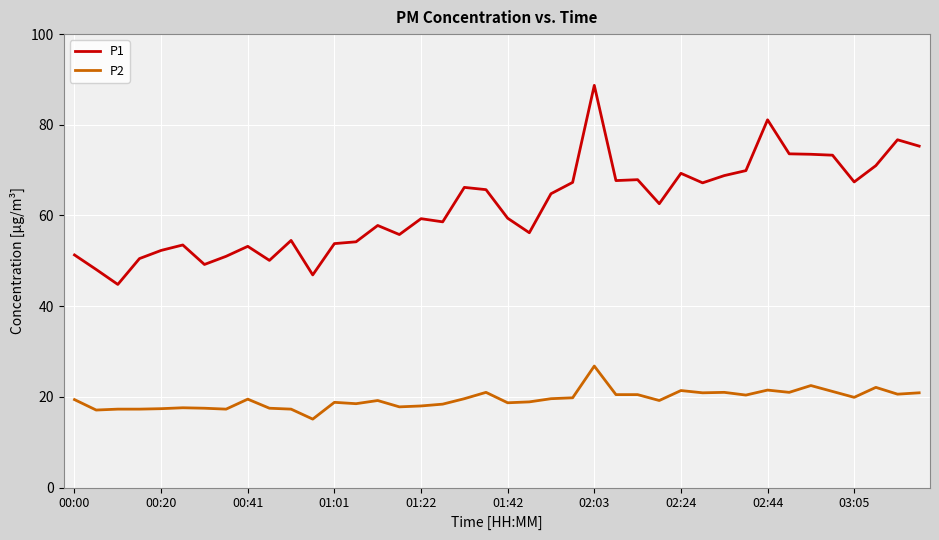

Which series has the largest range (max minus min)?

P1